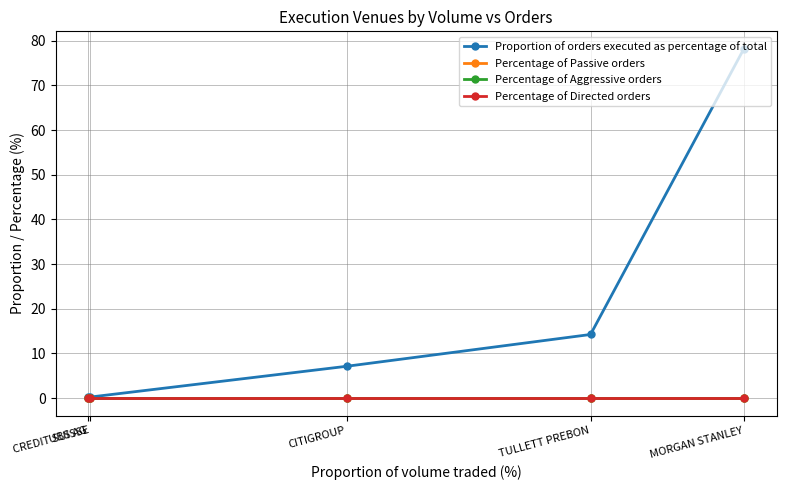

Rank the categories by Proportion of orders executed as percentage of total value from highest to lowest.

MORGAN STANLEY, TULLETT PREBON, CITIGROUP, CREDIT SUISSE, UBS AG